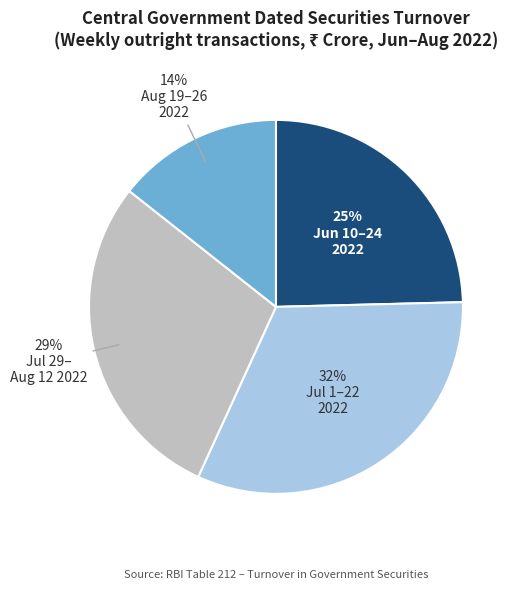

To the nearest percent, what is the average slice percentage?

25%